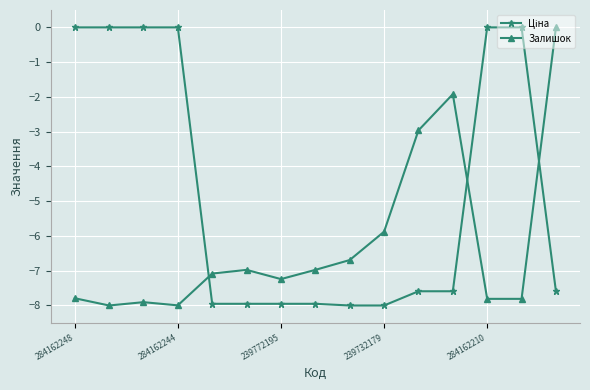

What is the sum of all Залишок values?

-93.0